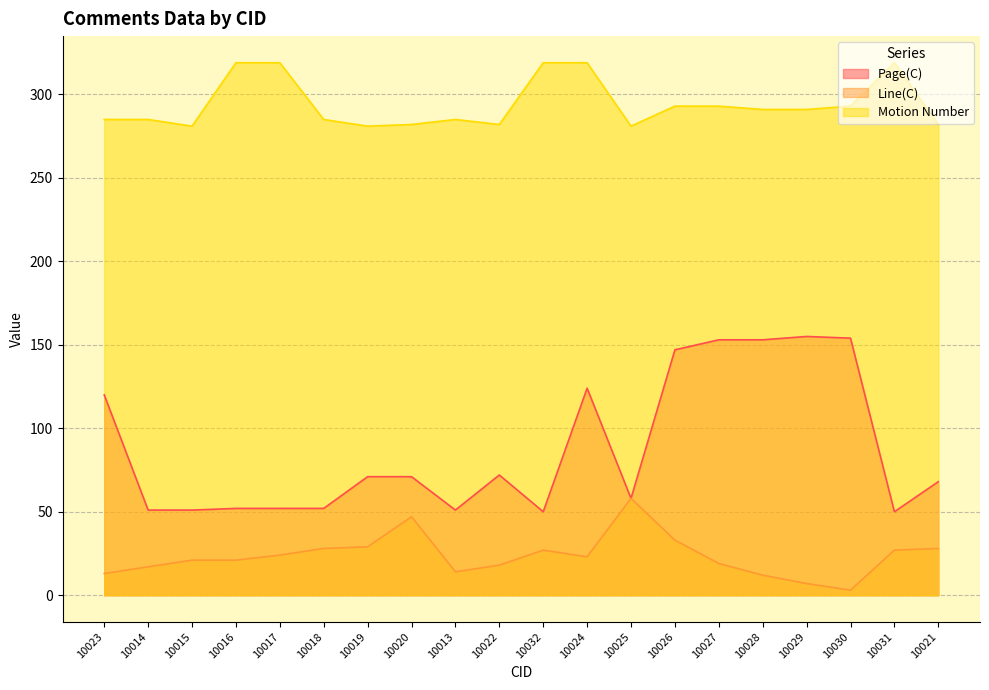

Reading right to left, transcribe all the data shown in this chart.

Page(C): 10021=68	10031=50	10030=154	10029=155	10028=153	10027=153	10026=147	10025=58	10024=124	10032=50	10022=72	10013=51	10020=71	10019=71	10018=52	10017=52	10016=52	10015=51	10014=51	10023=120
Line(C): 10021=28	10031=27	10030=3	10029=7	10028=12	10027=19	10026=33	10025=58	10024=23	10032=27	10022=18	10013=14	10020=47	10019=29	10018=28	10017=24	10016=21	10015=21	10014=17	10023=13
Motion Number: 10021=282	10031=319	10030=293	10029=291	10028=291	10027=293	10026=293	10025=281	10024=319	10032=319	10022=282	10013=285	10020=282	10019=281	10018=285	10017=319	10016=319	10015=281	10014=285	10023=285